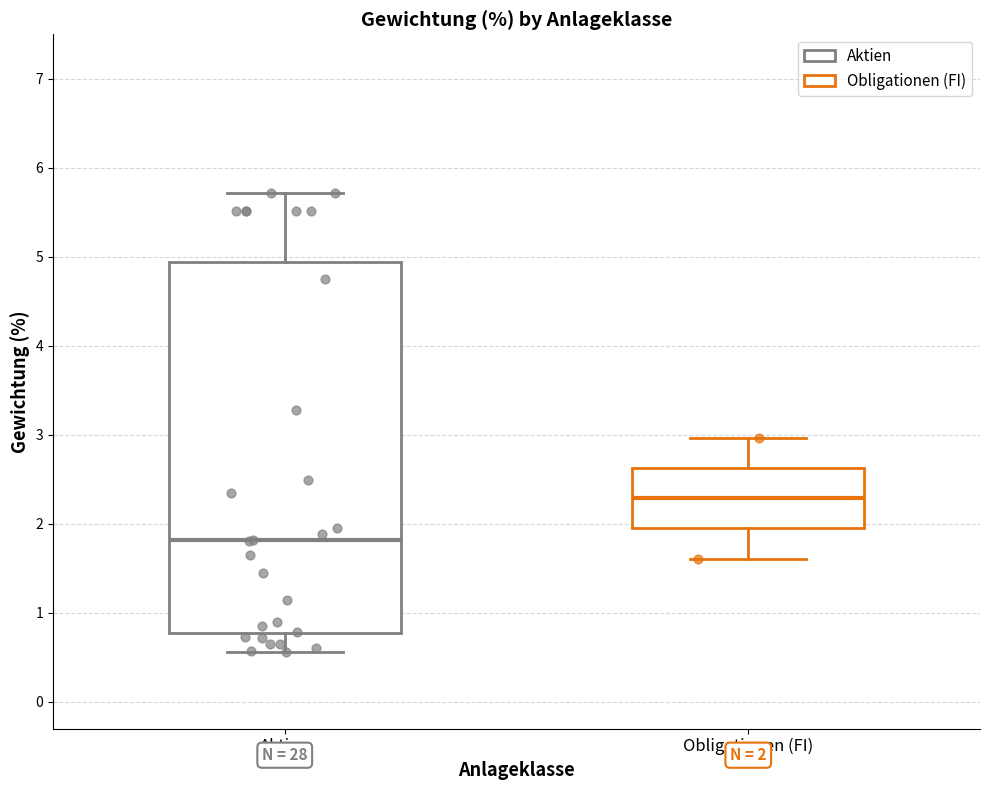

Comparing the boxes themselves (not the whiskers), which one is the tallest?

Aktien